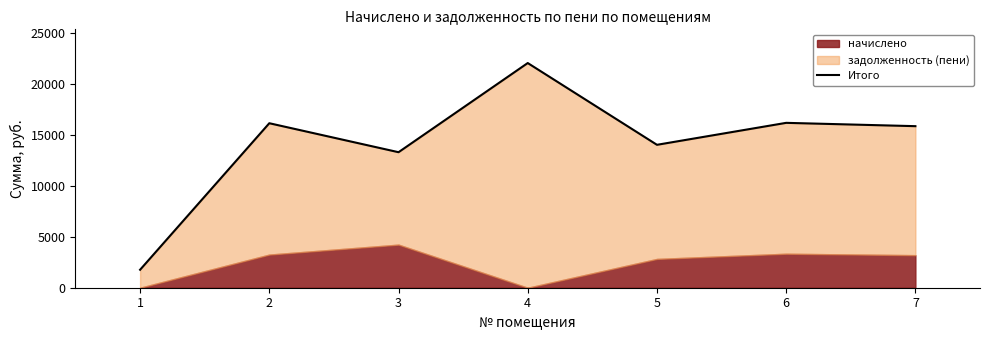

How many interior local valleys (lower than both neighbors) does the data have?

2